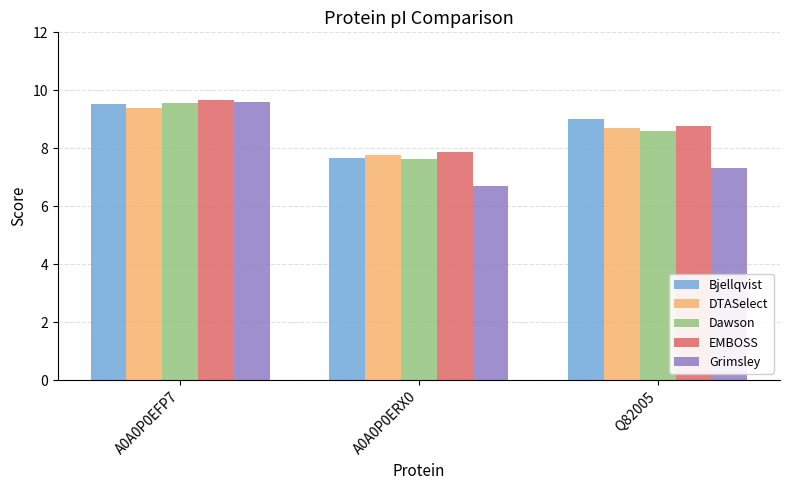

What is the difference between the maximum and minimum values in the Bjellqvist series?

1.9